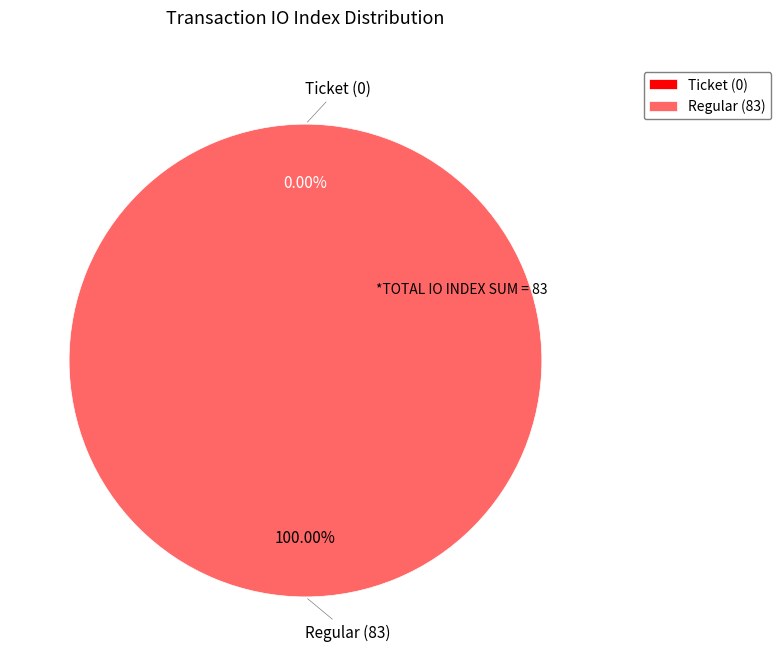

What percentage is NOT represented by Ticket (0)?

100.0%